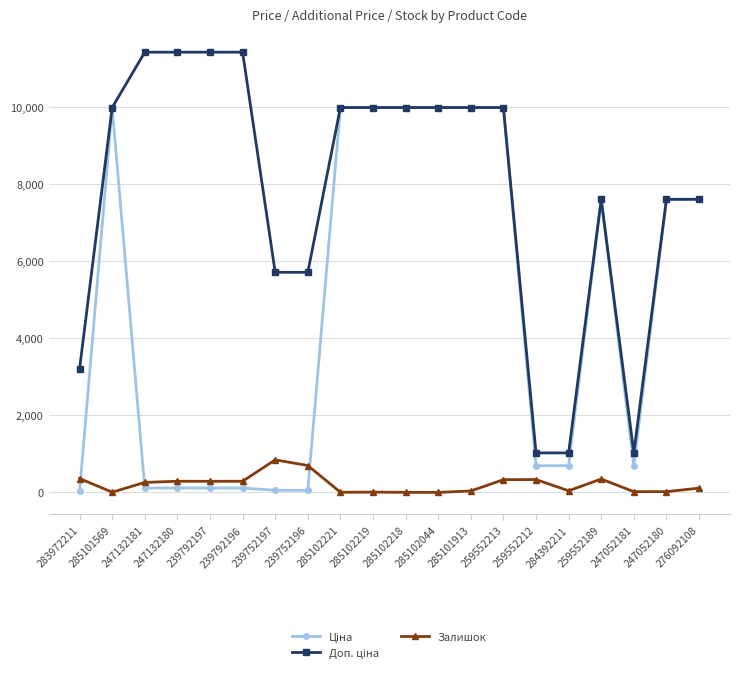

What position from the right is 284392211?

5